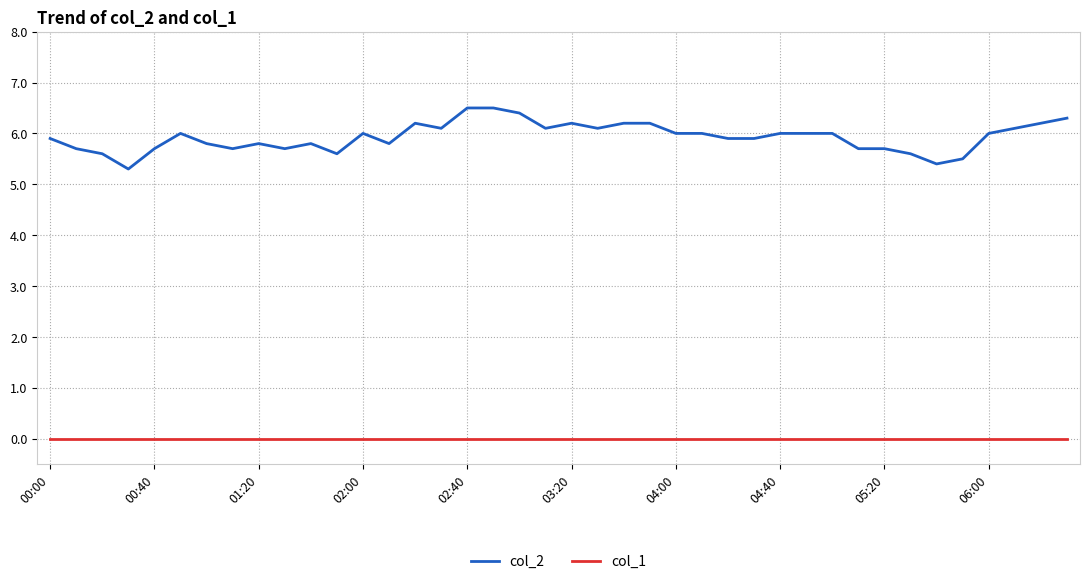

List the series in order of their overall mean, lowest first.

col_1, col_2